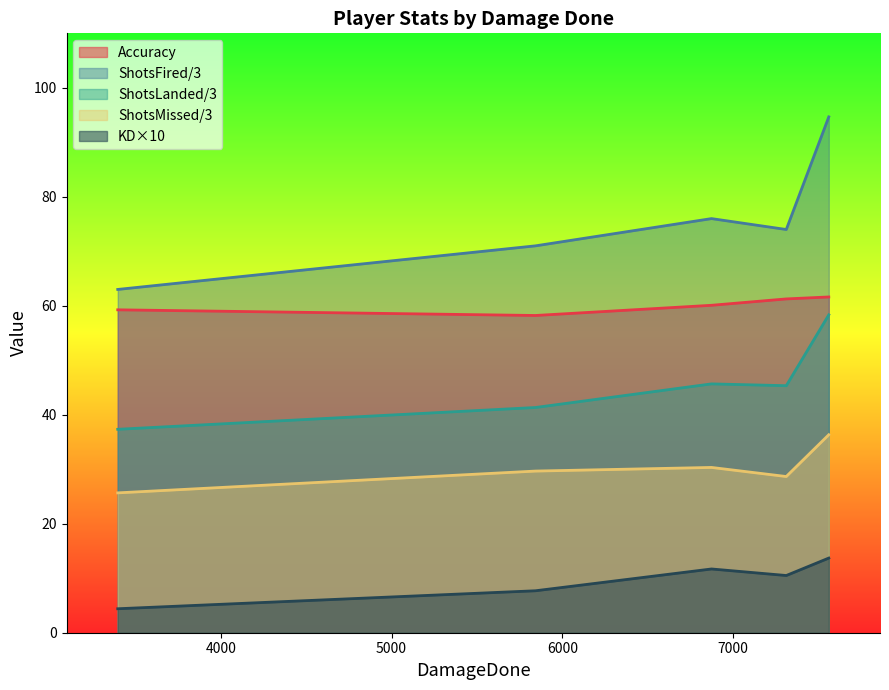

List the series in order of their overall mean, lowest first.

KD×10, ShotsMissed/3, ShotsLanded/3, Accuracy, ShotsFired/3